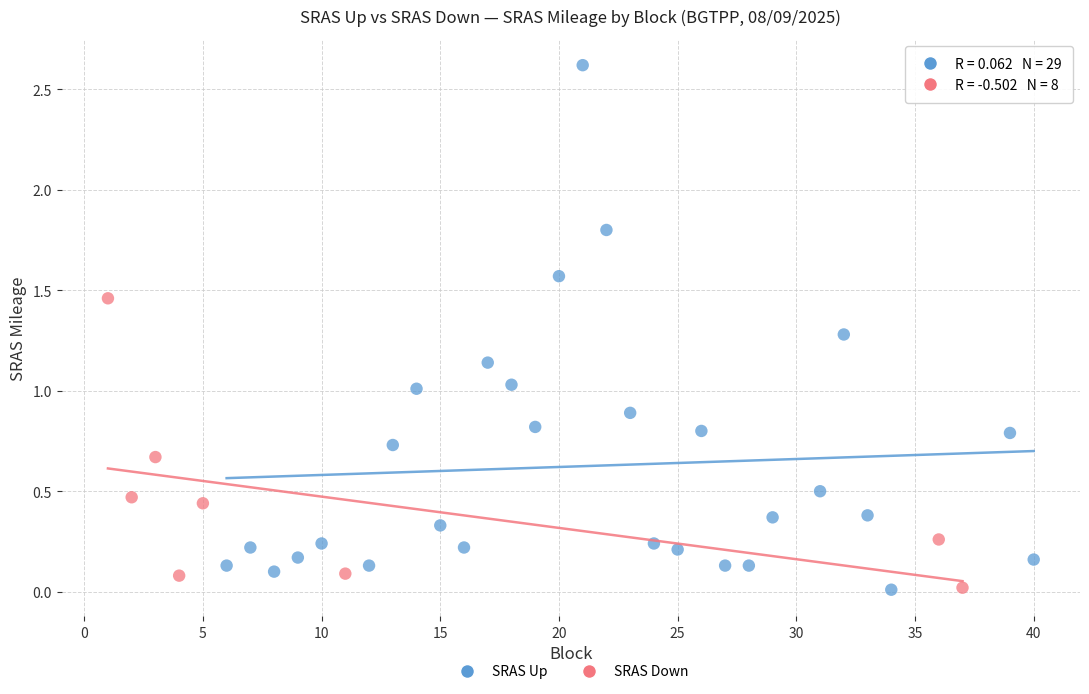

Which series has the largest Y range (max minus min)?

SRAS Up